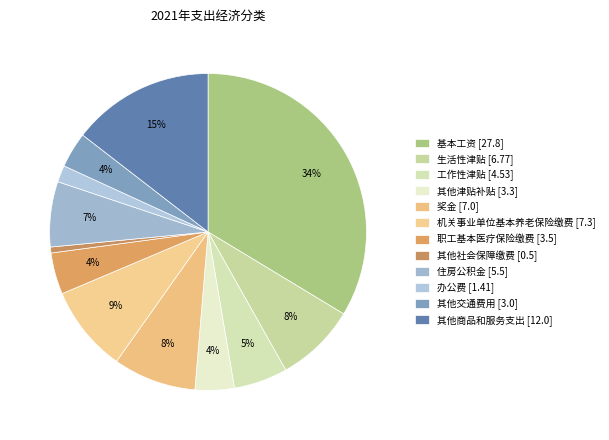

Which slice is the smallest?

其他社会保障缴费 [0.5]